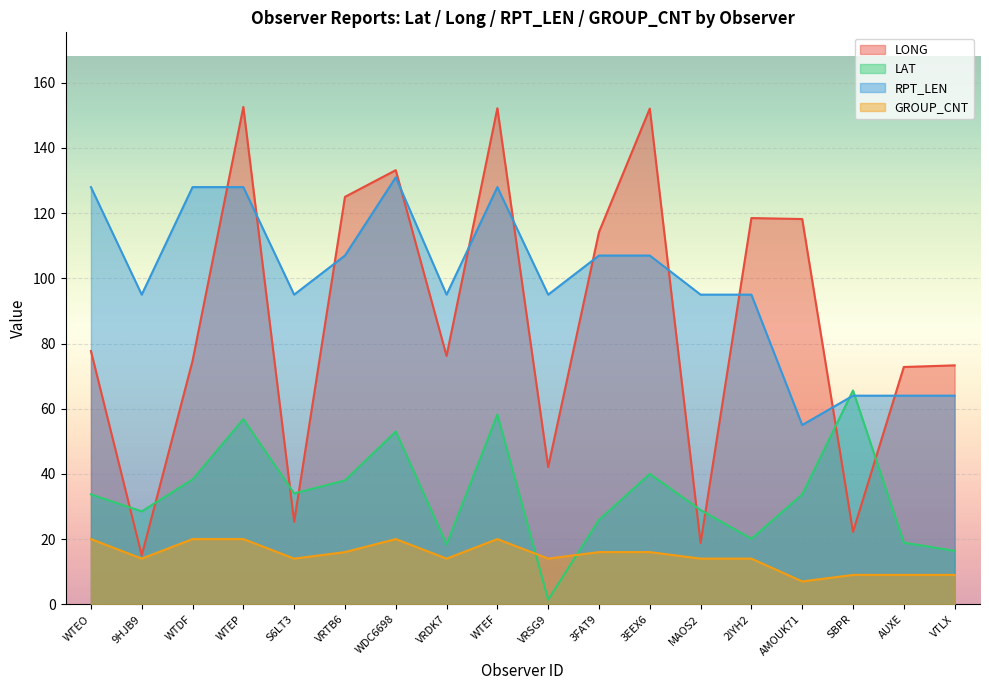

How many data points in RPT_LEN are less than 95?

4